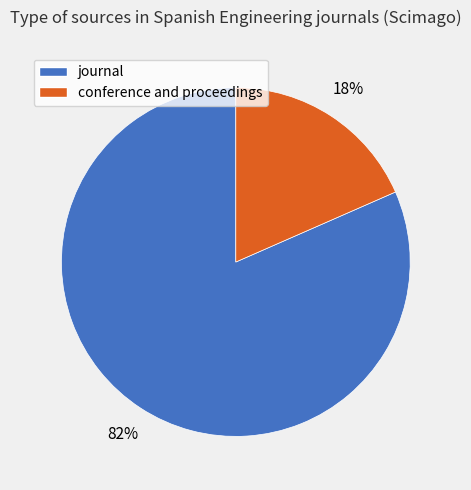

Is the sum of journal and conference and proceedings greater than half?

Yes